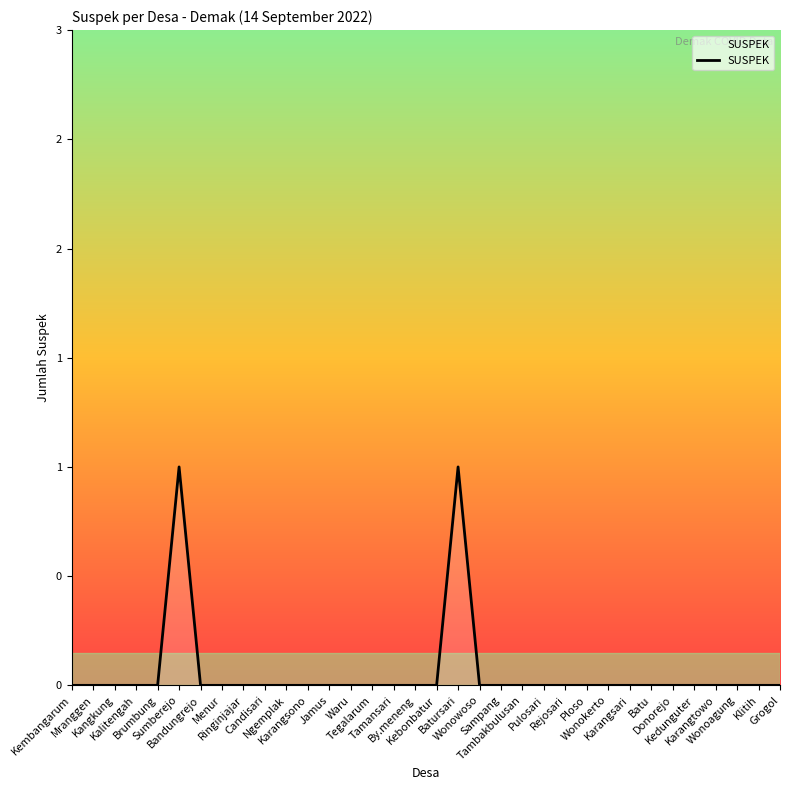

Does the chart have visible grid lines?

No